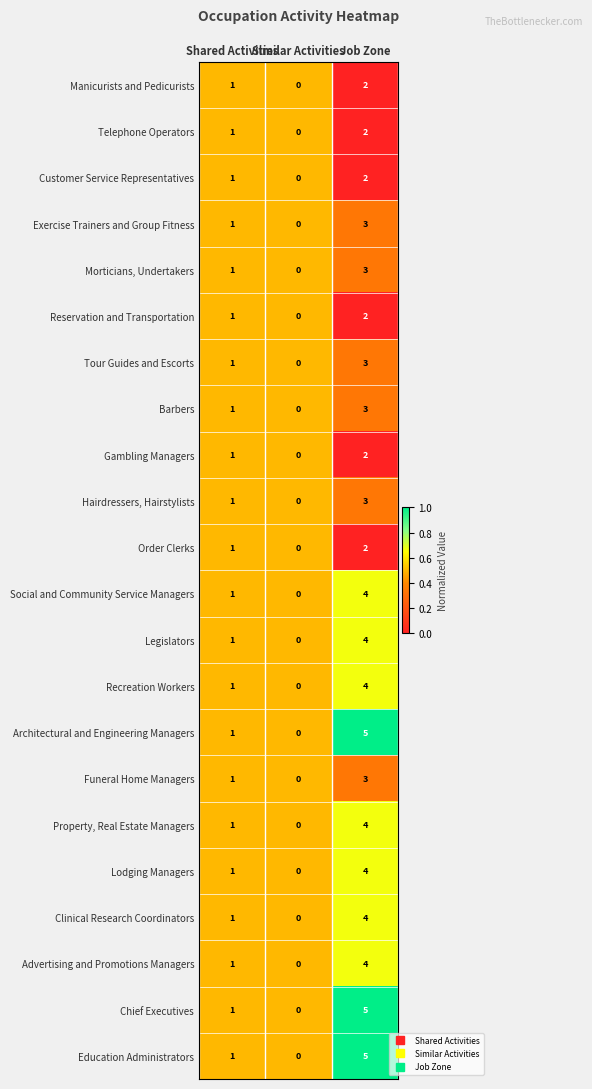

Which label corresponds to the largest value in the chart?

Job Zone